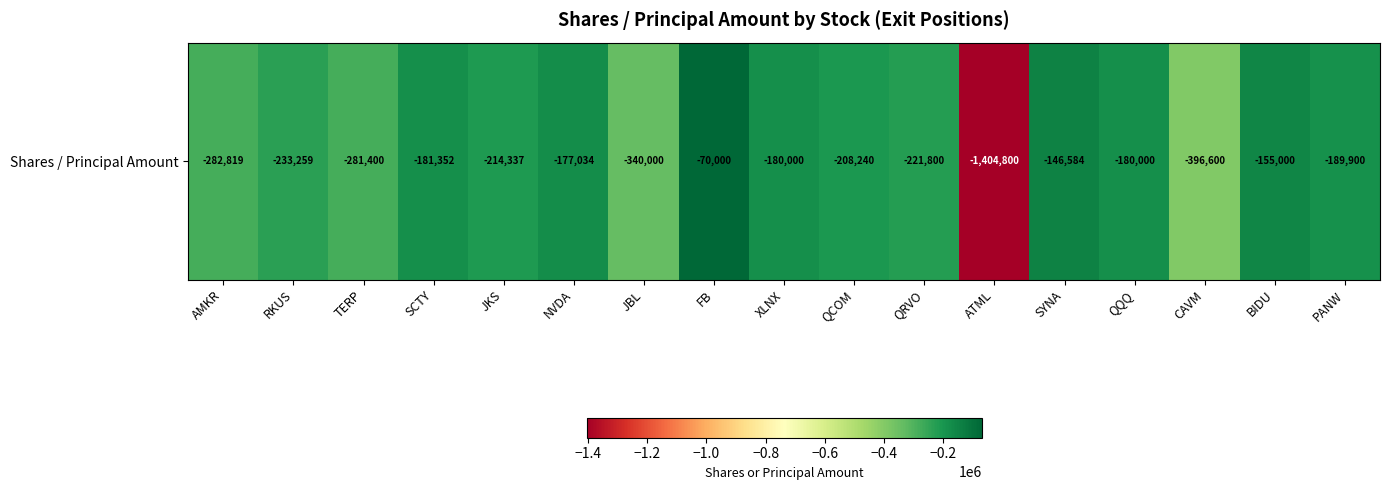

Which has a higher value, NVDA or JKS?

NVDA